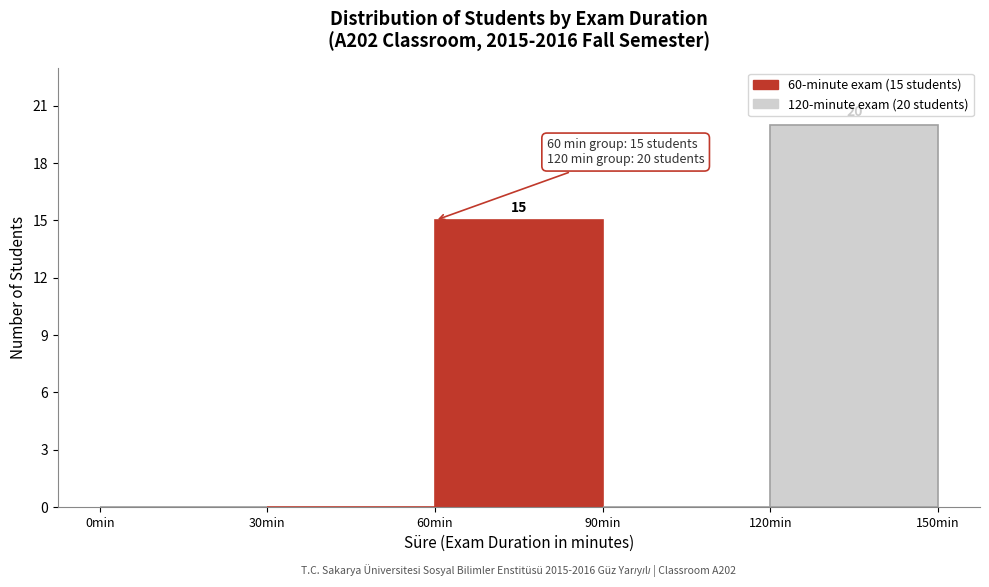

Which range on the x-axis has the tallest bar?

120 to 150